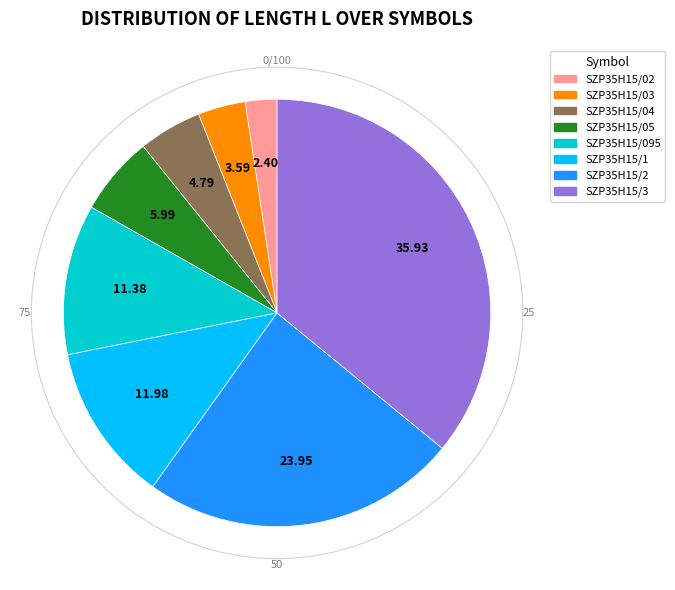

Does SZP35H15/2 represent more than half of the total?

No